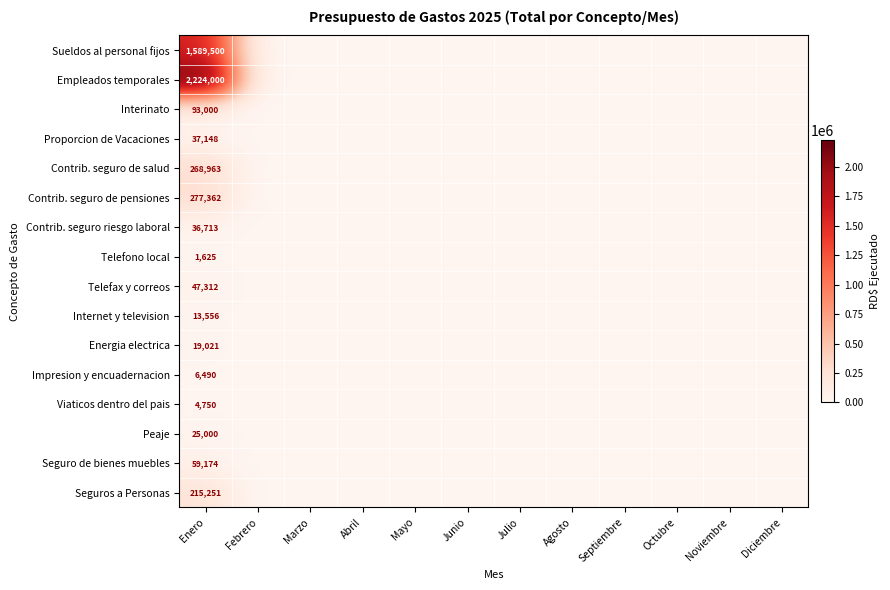

At which label does Telefax y correos reach its minimum?

Febrero